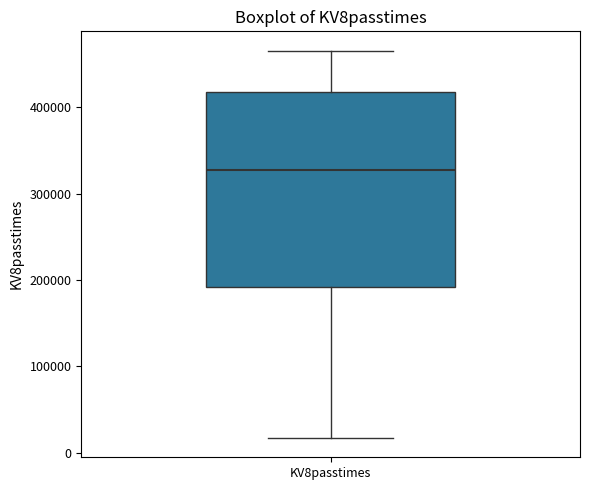

Read this box plot against the y-axis: the position of the median line, the range covered by the box, and the ends of both whiskers. The values are not printed on the chart, so give them approximately, as read against the axis.

median 330000, box 190000 to 420000, whiskers 20000 to 470000